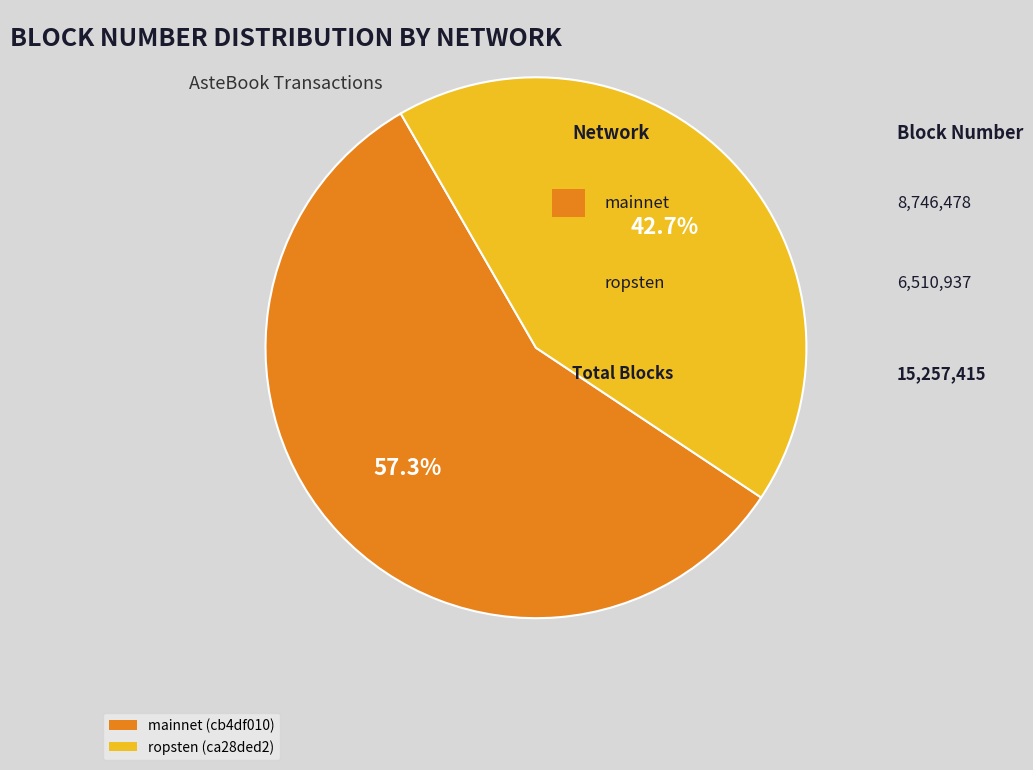

To the nearest percent, what is the average slice percentage?

50%